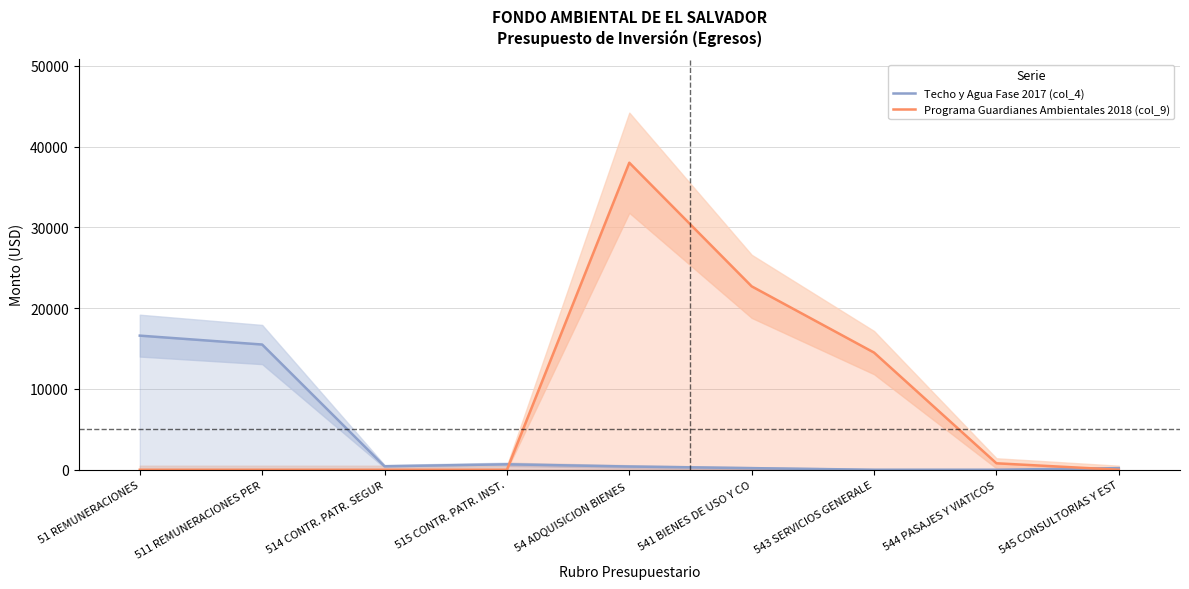

Rank the series by their average value, from lowest to highest.

Techo y Agua Fase 2017 (col_4), Programa Guardianes Ambientales 2018 (col_9)